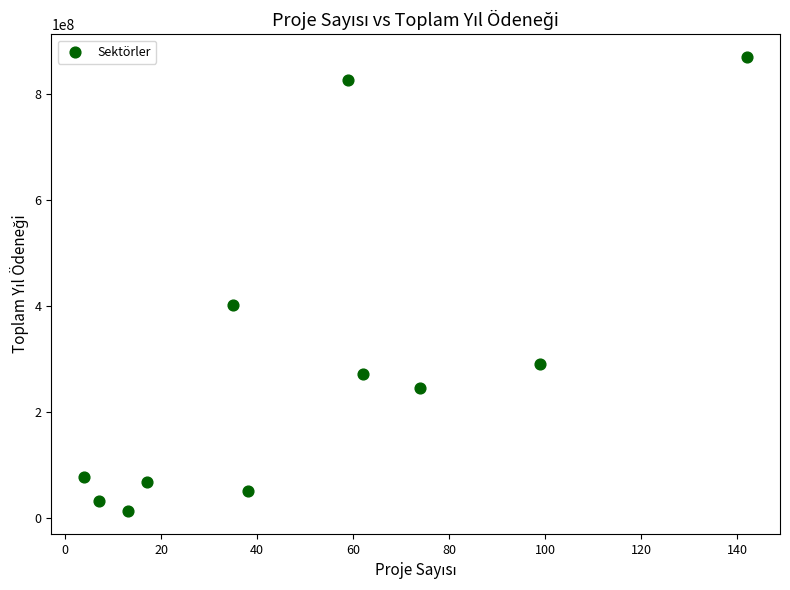

What Y value in the scatter plot is closest to 441360374?

402301941.9